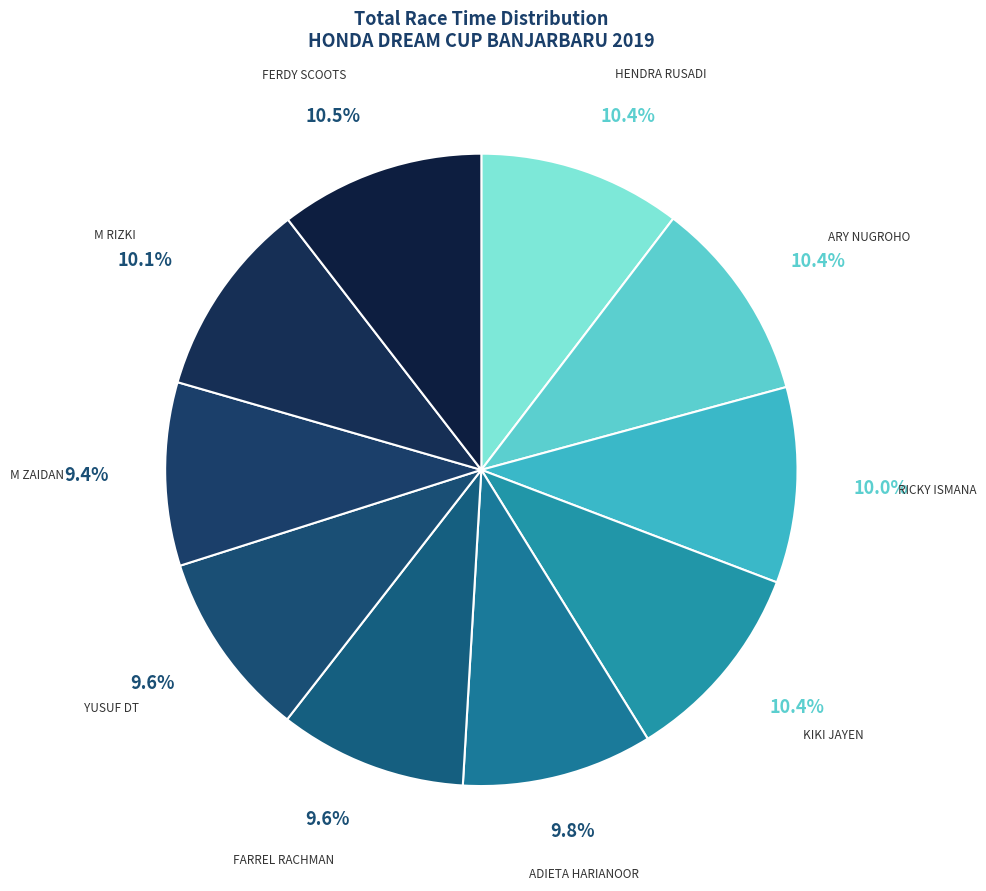

True or false: M RIZKI accounts for 10% of the total.

True